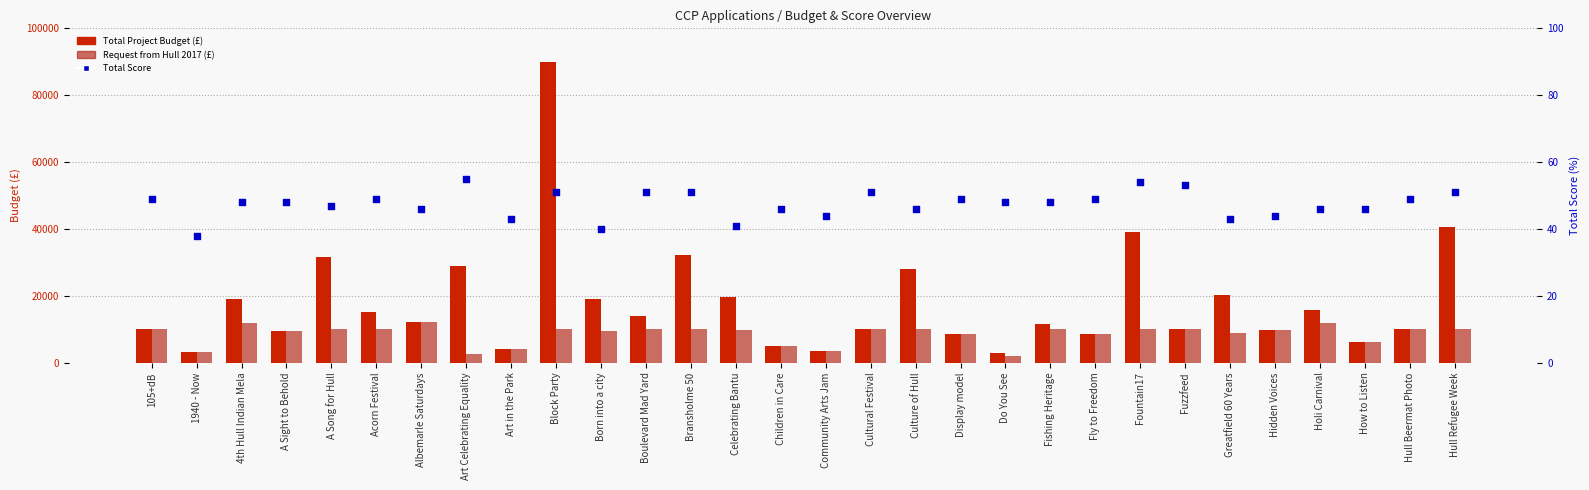

Is the value of Total Score at Born into a city greater than the value of Request from Hull 2017 (£) at Fountain17?

No